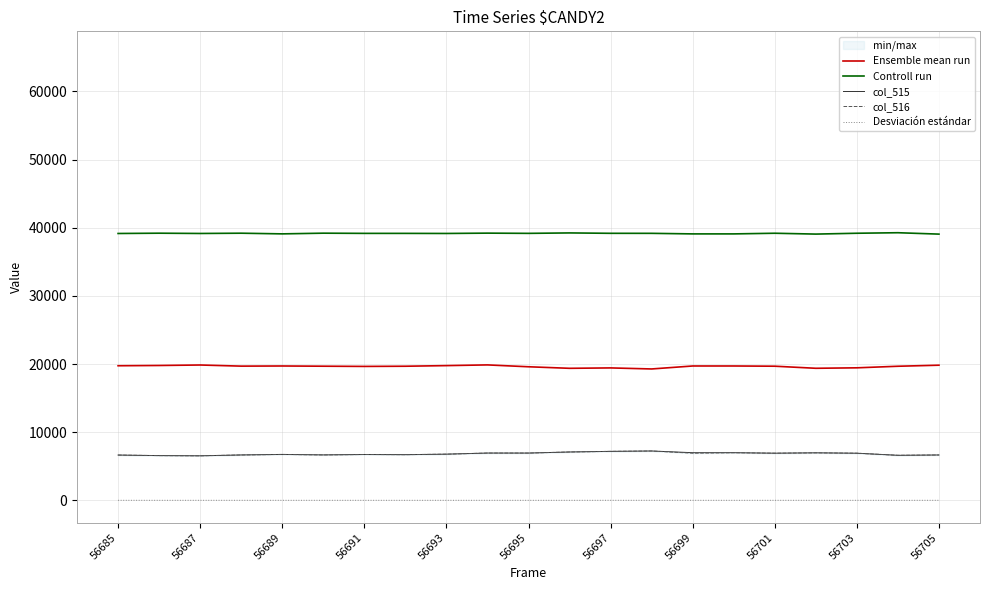

True or false: Desviación estándar and col_516 cross at least once.

False